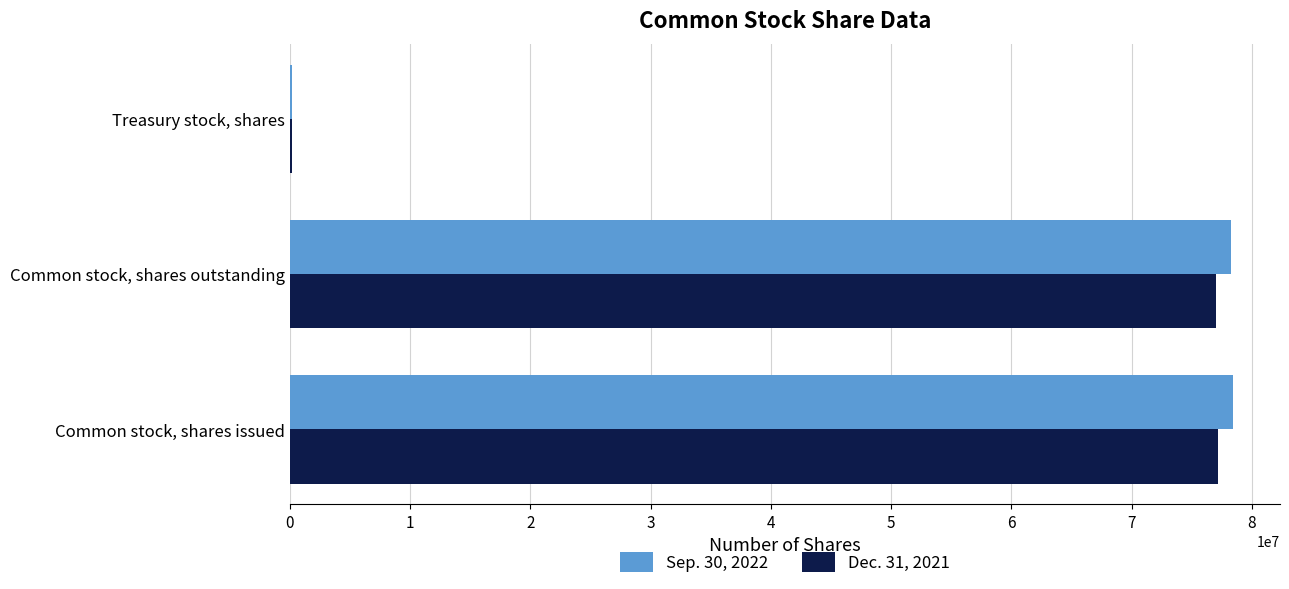

The value of Dec. 31, 2021 at Common stock, shares outstanding is 108083596. True or false?

False